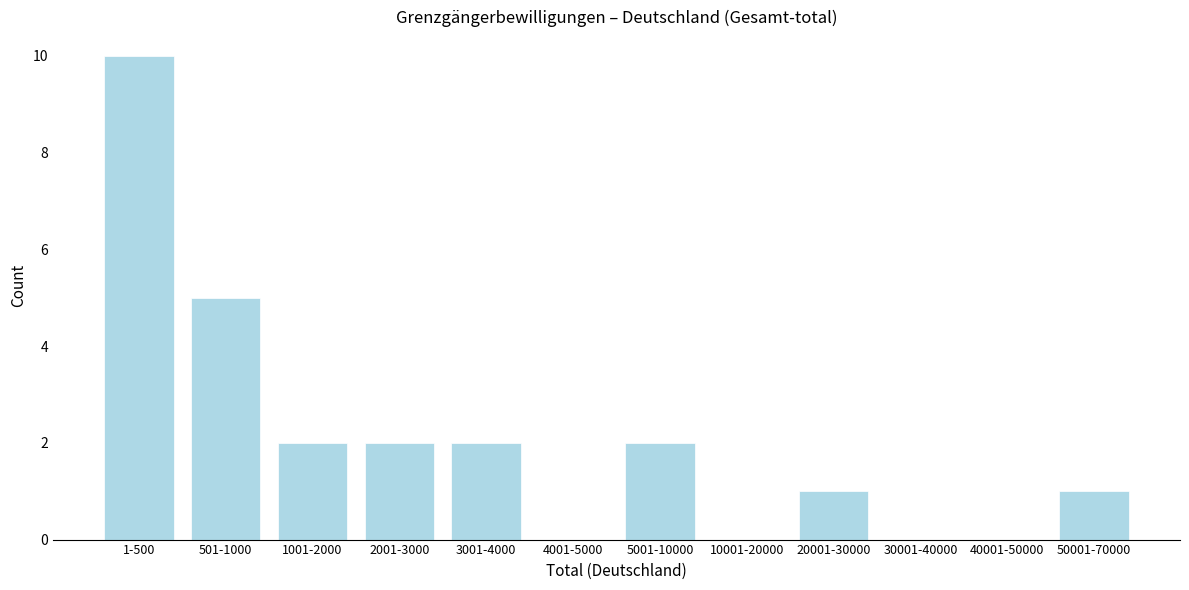

Reading left to right, list all the values displayed in this chart.

1-500=10	501-1000=5	1001-2000=2	2001-3000=2	3001-4000=2	4001-5000=0	5001-10000=2	10001-20000=0	20001-30000=1	30001-40000=0	40001-50000=0	50001-70000=1